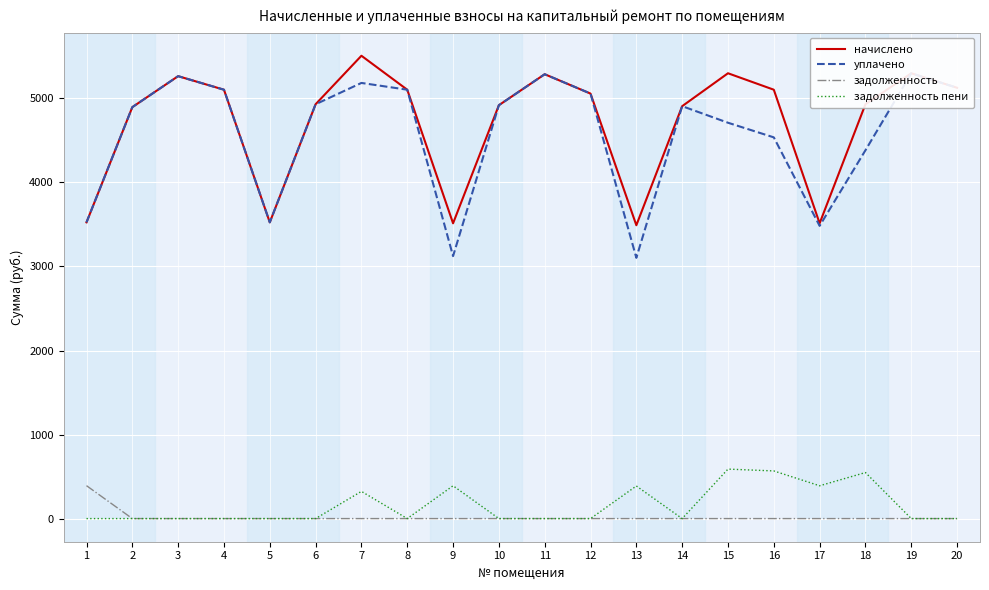

Reading left to right, extract all data points from this chart.

начислено: 3525.1	4895.9	5264.6	5103.4	3525.1	4930.6	5507.5	5103.4	3513.6	4919.0	5287.7	5057.3	3490.6	4907.5	5299.2	5103.4	3513.6	4930.6	5299.2	5126.4
уплачено: 3525.1	4895.9	5264.6	5103.4	3525.1	4930.6	5184.0	5103.4	3123.2	4919.0	5287.7	5057.3	3102.7	4907.5	4710.4	4536.3	3483.1	4382.7	5299.2	5126.4
задолженность: 391.7	0.0	0.0	0.0	0.0	0.0	0.0	0.0	0.0	0.0	0.0	0.0	0.0	0.0	0.0	0.0	0.0	0.0	0.0	0.0
задолженность пени: 0.0	0.0	0.0	0.0	0.0	0.0	323.5	0.0	390.4	0.0	0.0	0.0	387.8	0.0	588.8	567.0	390.4	547.8	0.0	0.0